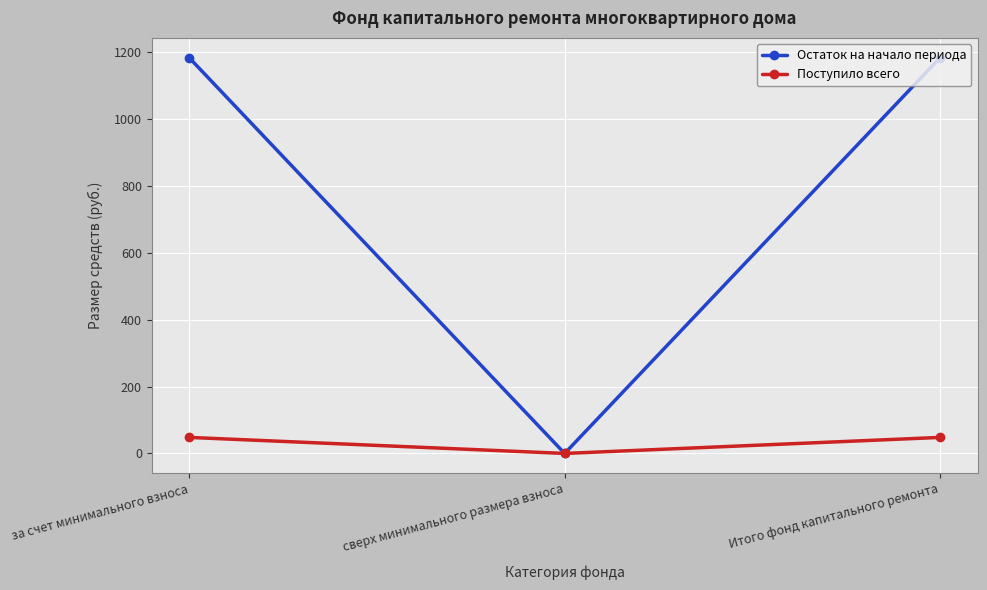

At за счет минимального взноса, list the series in order from largest to smallest.

Остаток на начало периода, Поступило всего